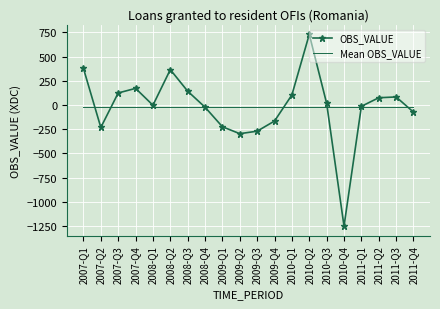

At 2010-Q2, list the series in order from smallest to largest.

Mean OBS_VALUE, OBS_VALUE